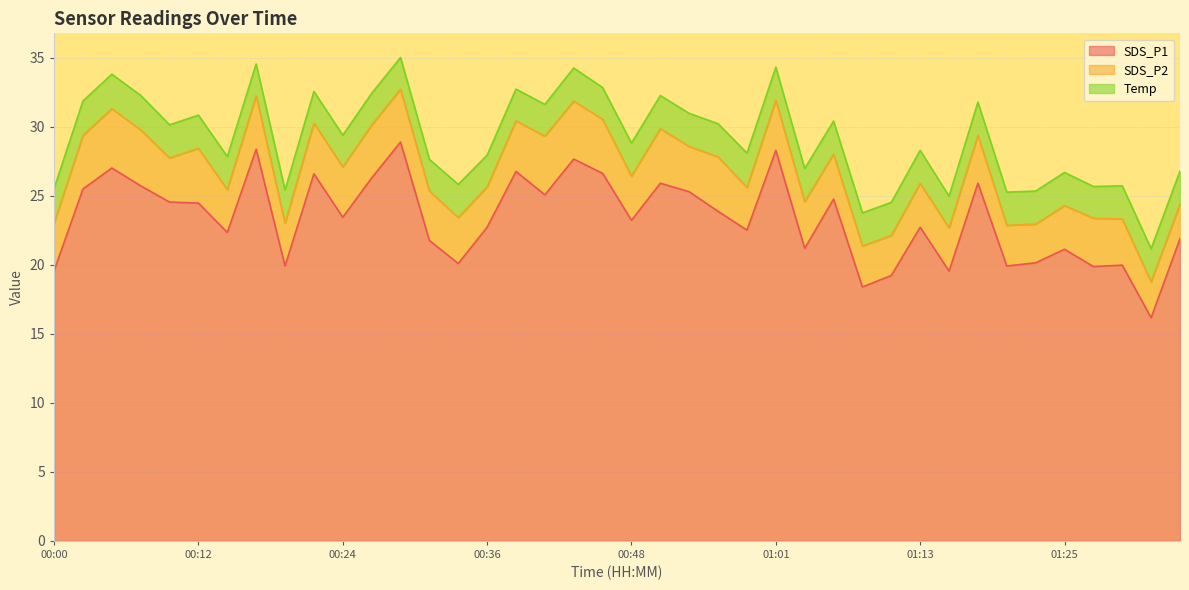

In SDS_P1, how many points are lower than both neighbors (excluding endpoints)?

13